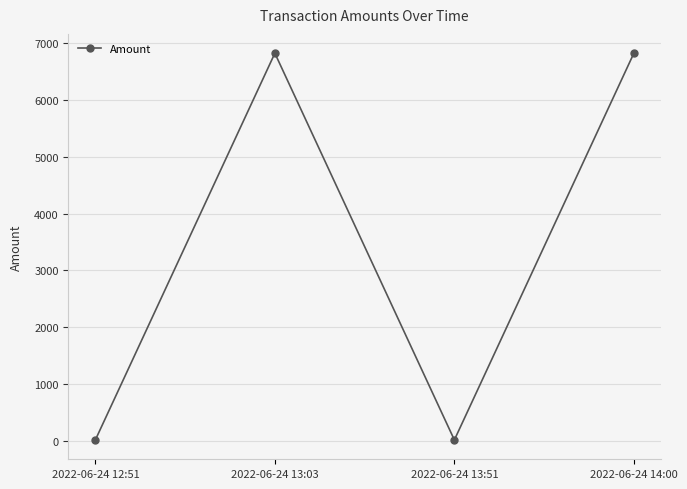

What is the label of the 2nd point from the right?

2022-06-24 13:51